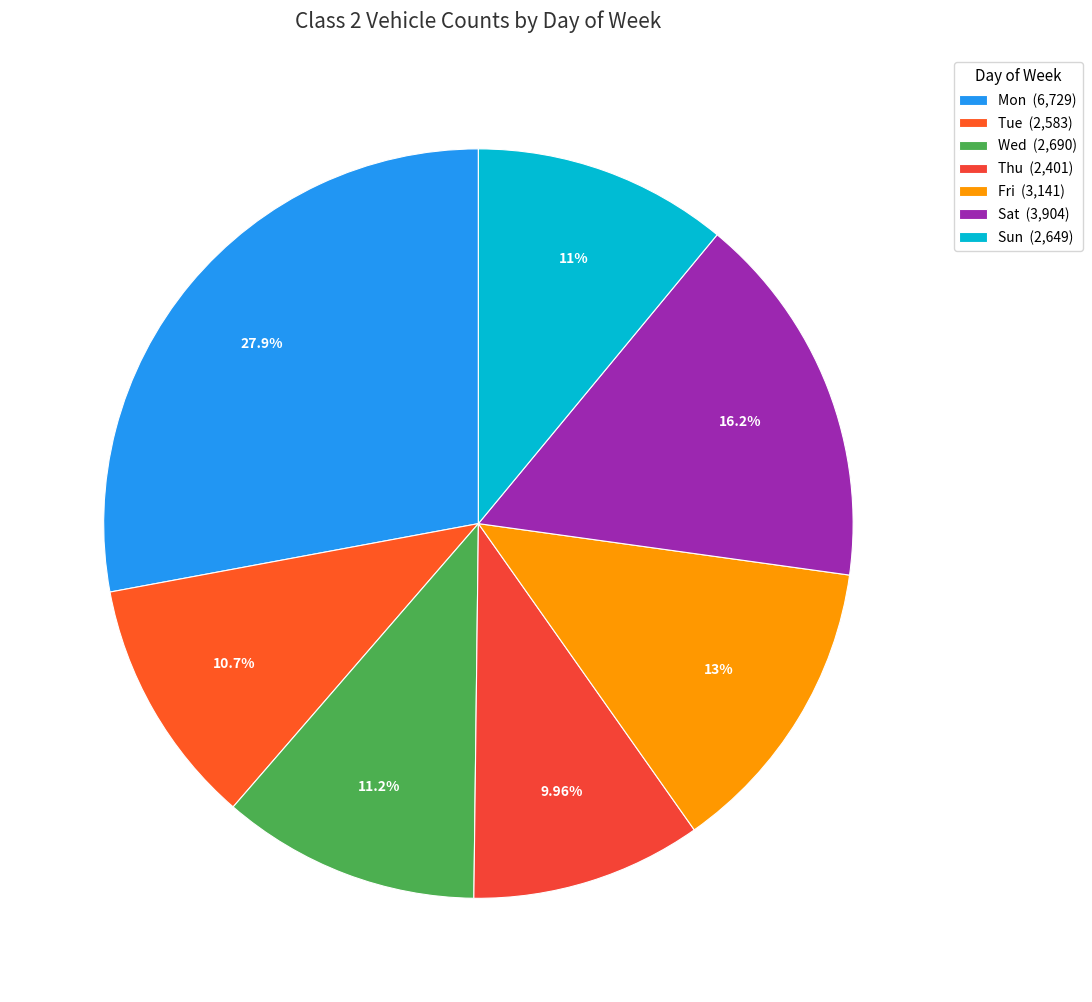

How many slices are in this pie chart?

7